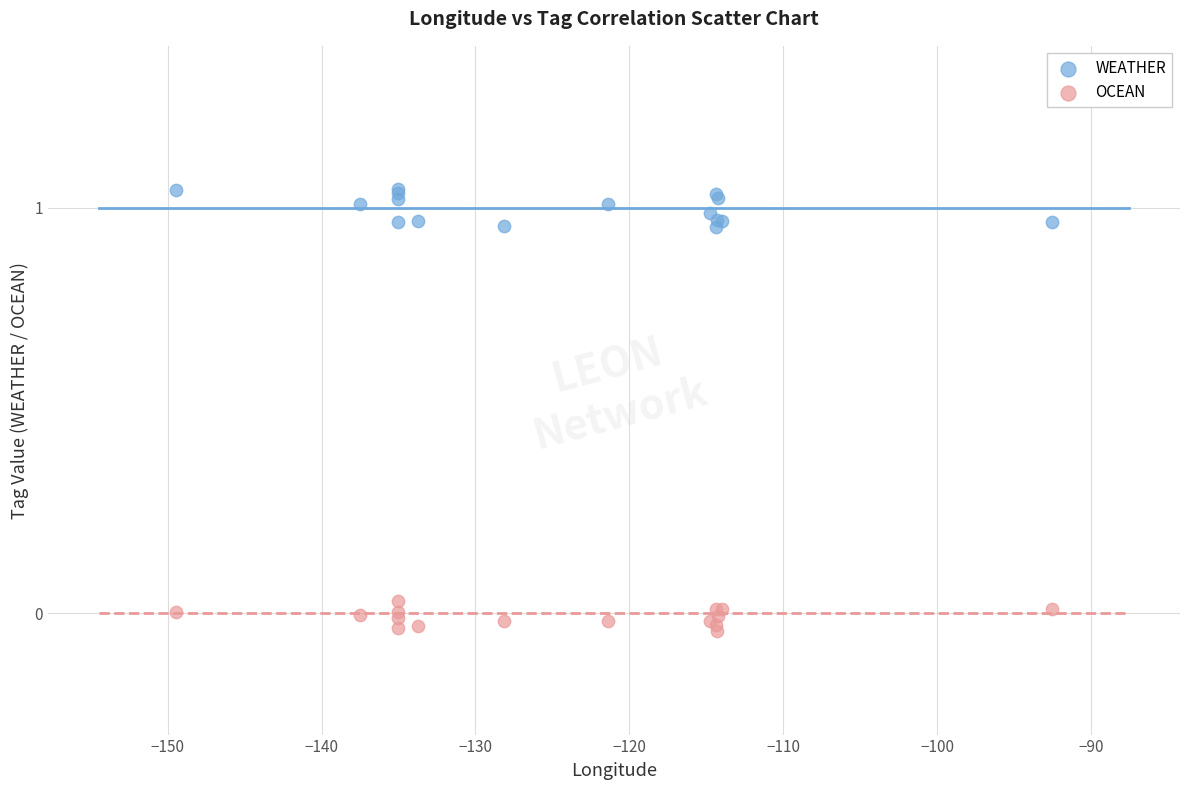

What is the X range (max minus min) for the scatter plot?

56.9